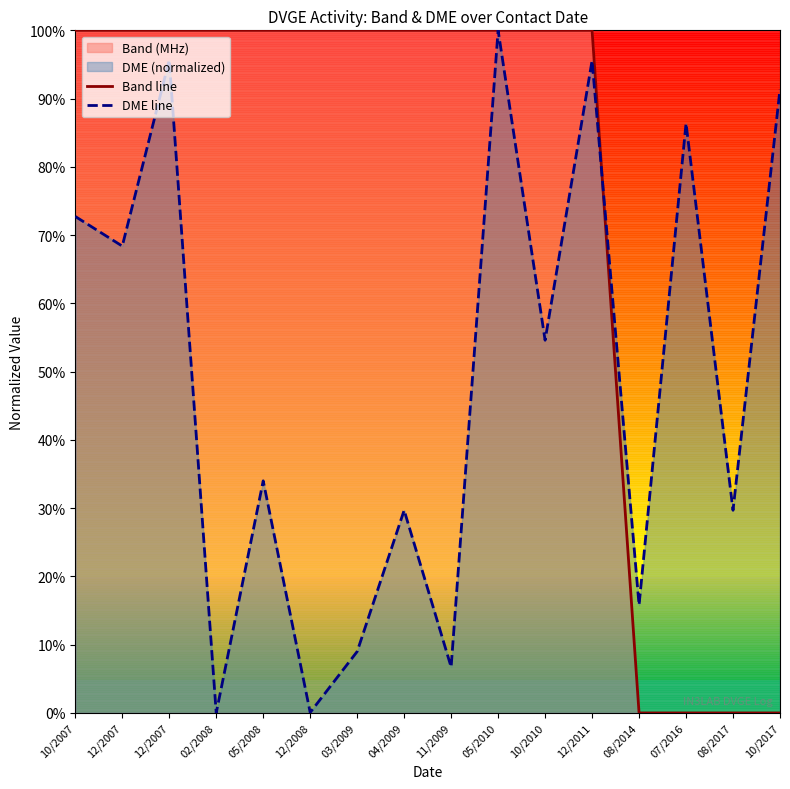

Is it true that DME line equals 54.6 at 10/2010?

True